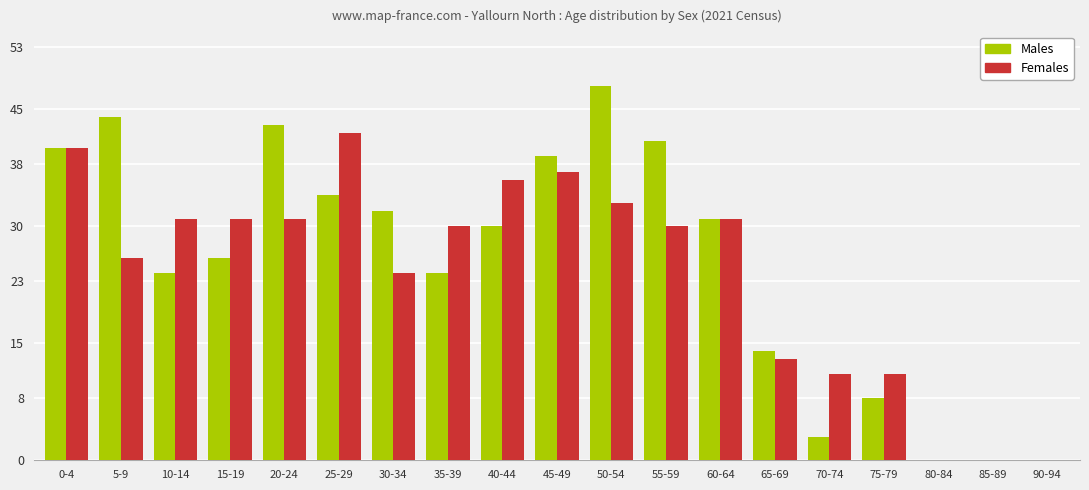

At which category is the sum across all series the highest?

50-54